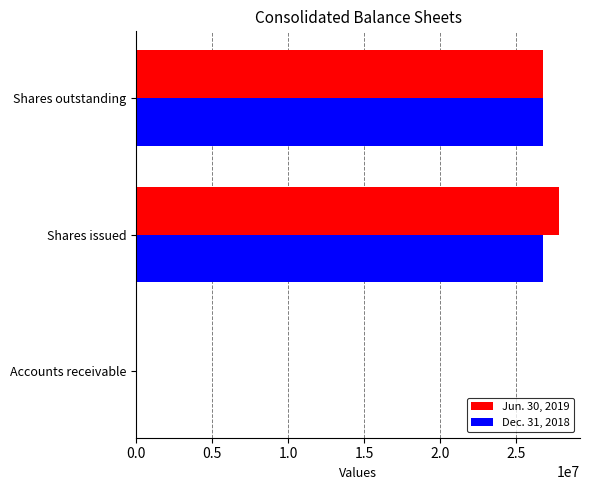

Is the value of Dec. 31, 2018 at Shares outstanding greater than the value of Jun. 30, 2019 at Shares issued?

No